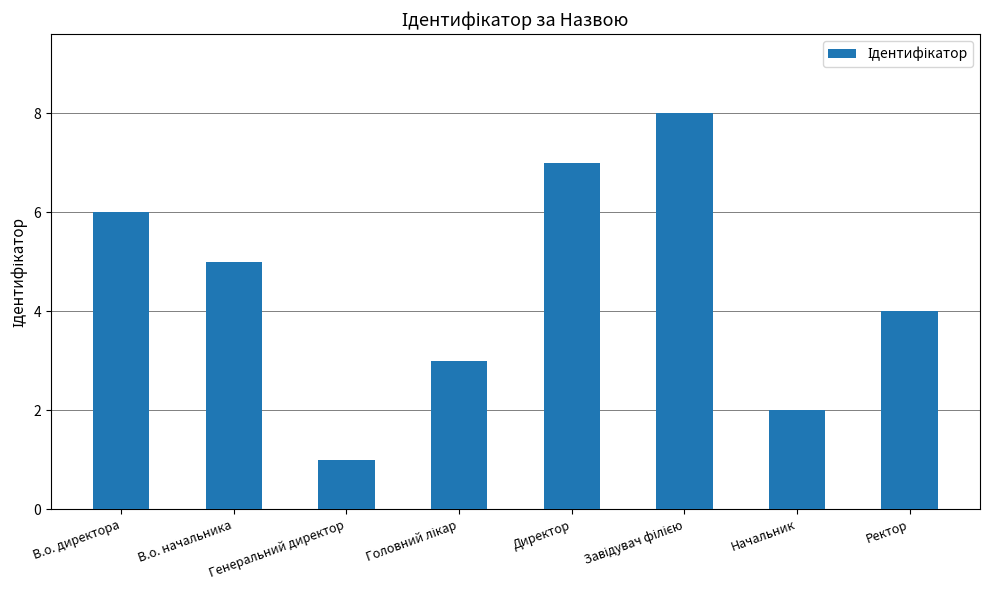

Reading left to right, transcribe all the data shown in this chart.

6	5	1	3	7	8	2	4